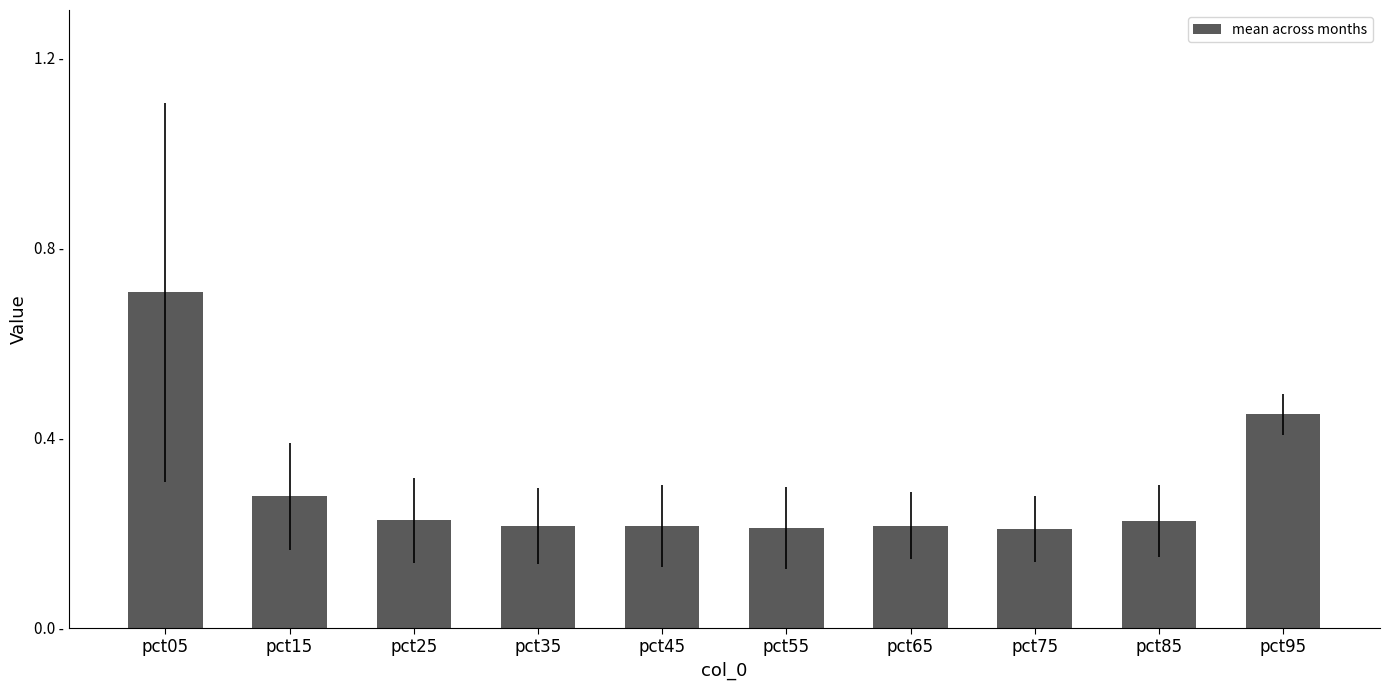

Rank the categories by value from highest to lowest.

pct05, pct95, pct15, pct25, pct85, pct45, pct65, pct35, pct55, pct75